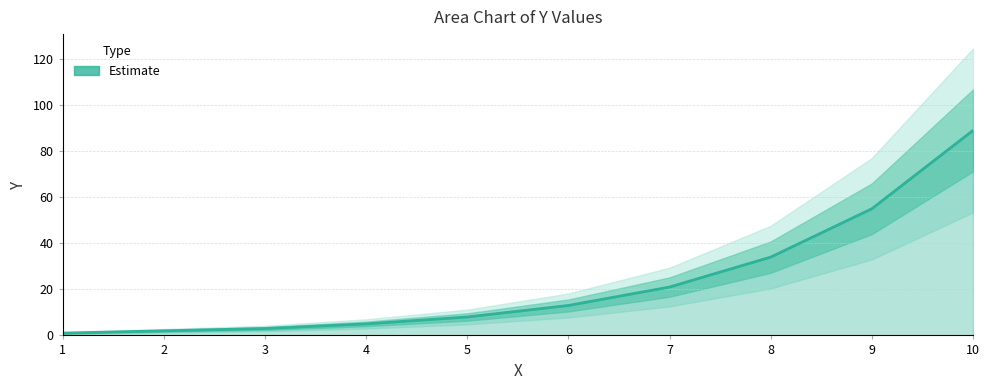

List the labels in order of value, largest first.

10, 9, 8, 7, 6, 5, 4, 3, 2, 1